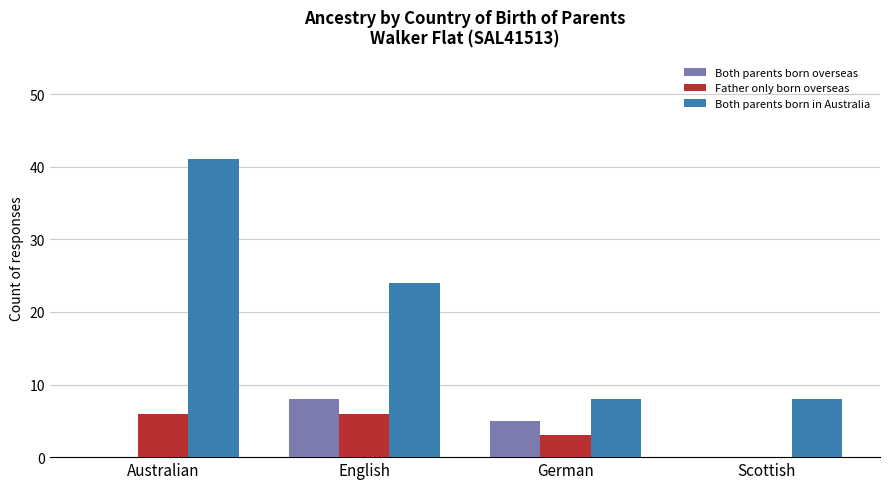

Reading left to right, what are all the values shown in this chart?

Both parents born overseas: 0	8	5	0
Father only born overseas: 6	6	3	0
Both parents born in Australia: 41	24	8	8